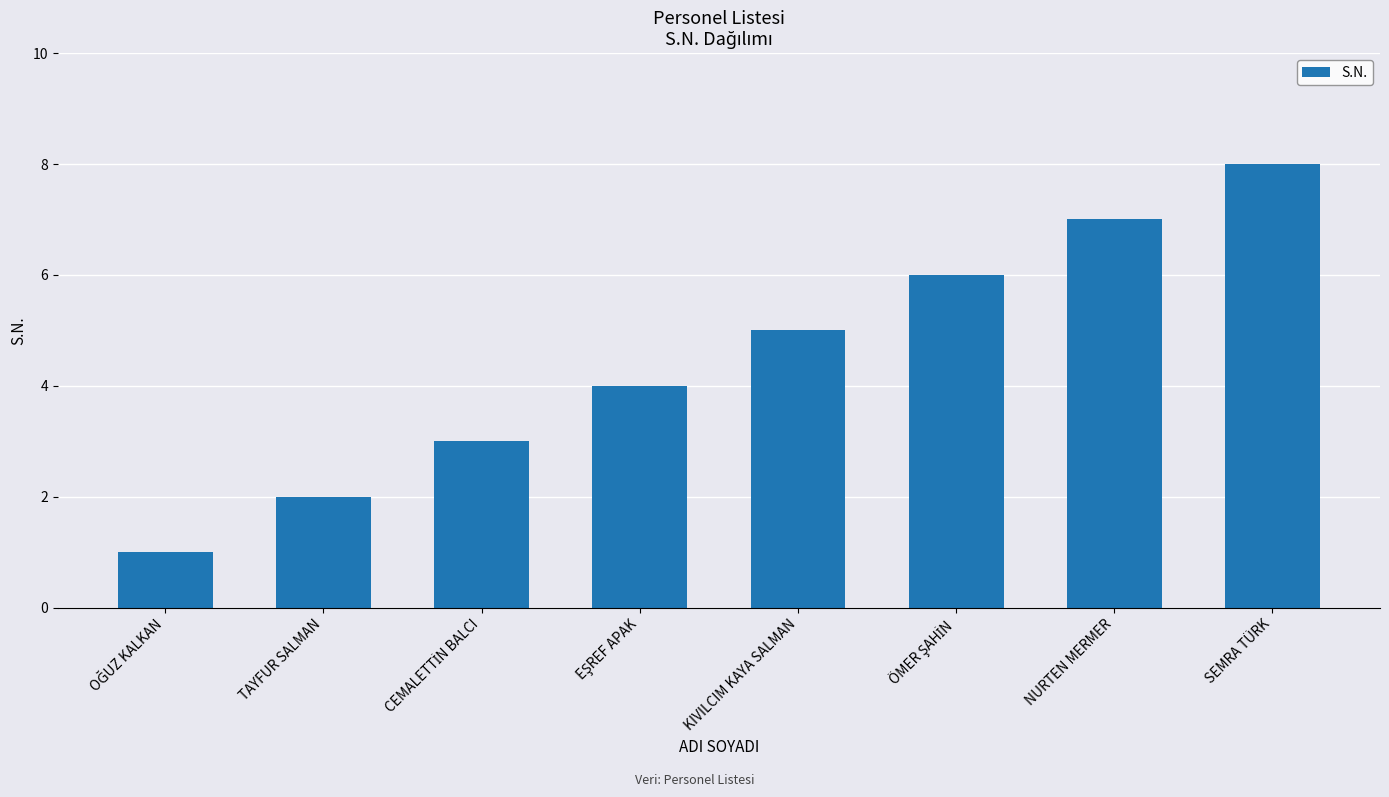

True or false: the data shows 2 at TAYFUR SALMAN.

True